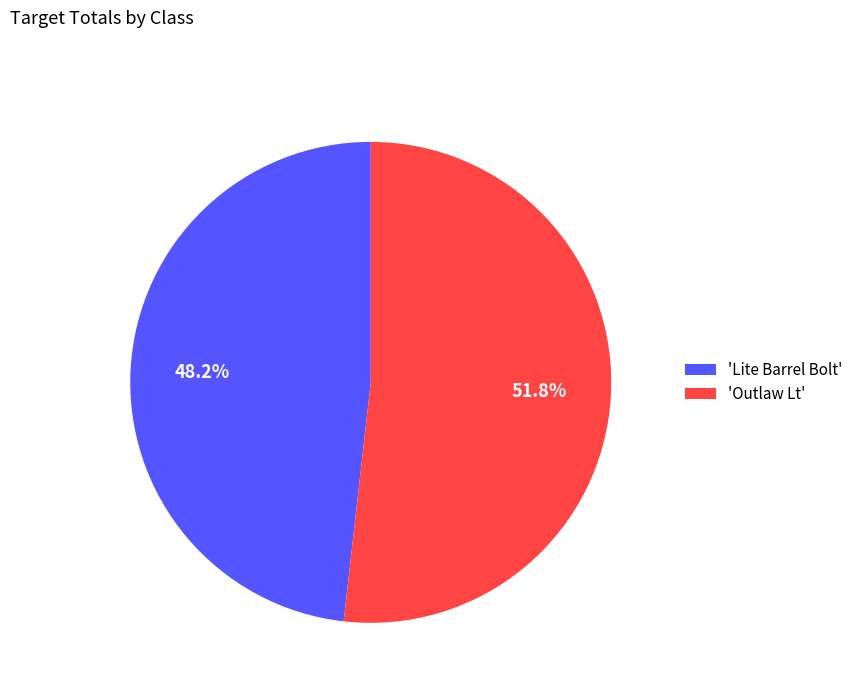

Is there a majority slice in this chart?

Yes